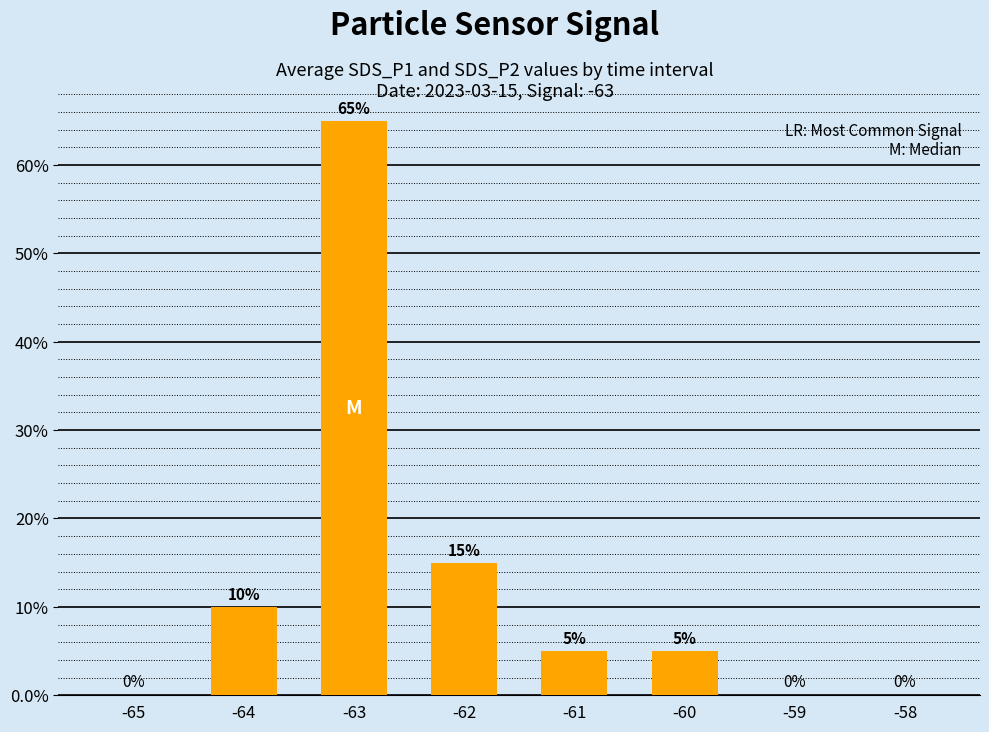

Is it true that the value at -61 is 5?

True